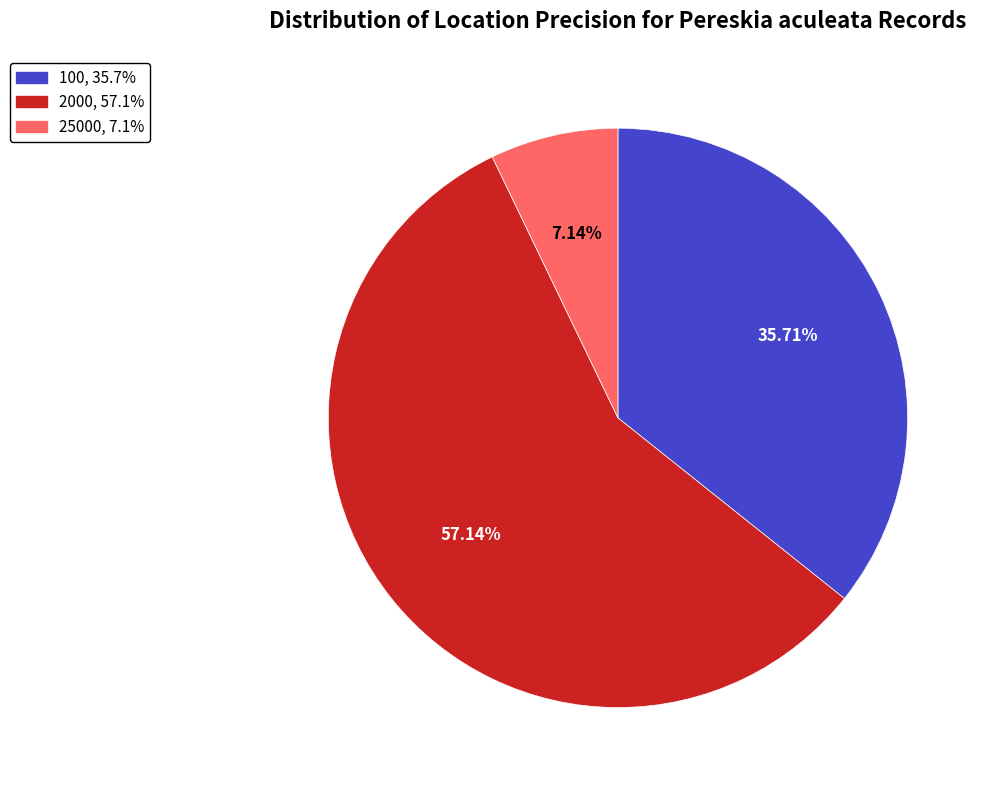

To the nearest percent, what is the average slice percentage?

33%